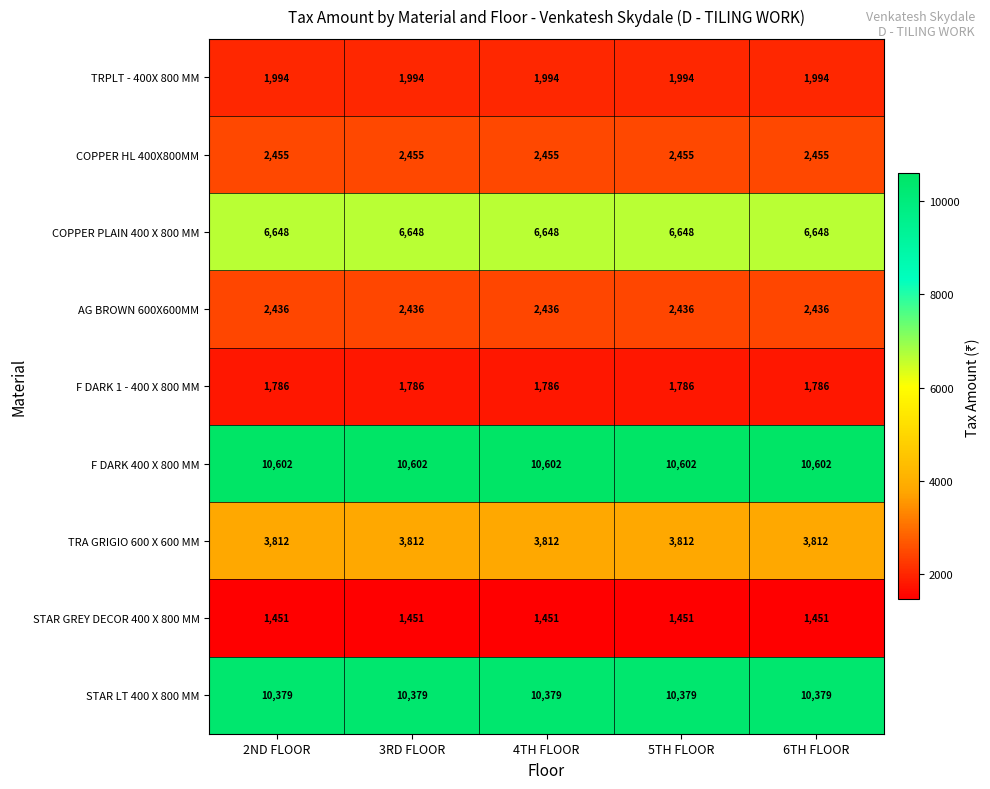

What is the highest value of the F DARK 1 - 400 X 800 MM series?

1786